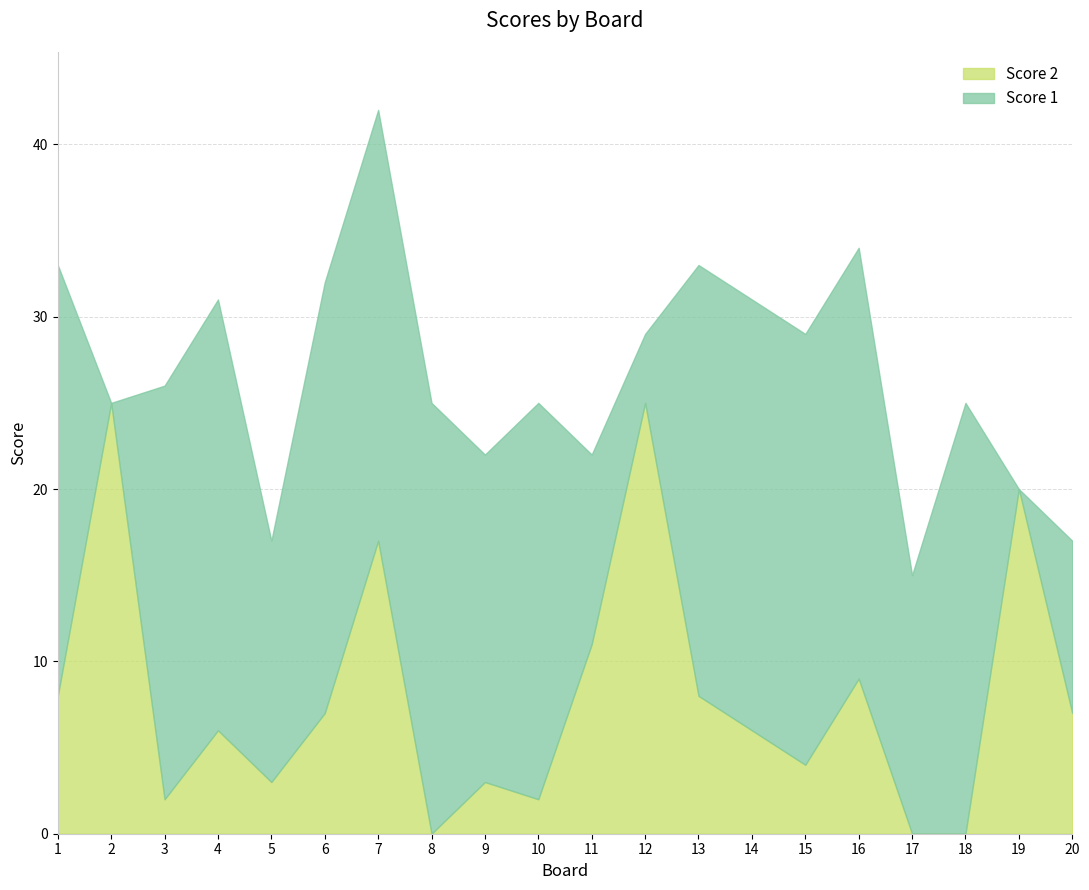

True or false: Score 2 and Score 1 cross at least once.

True